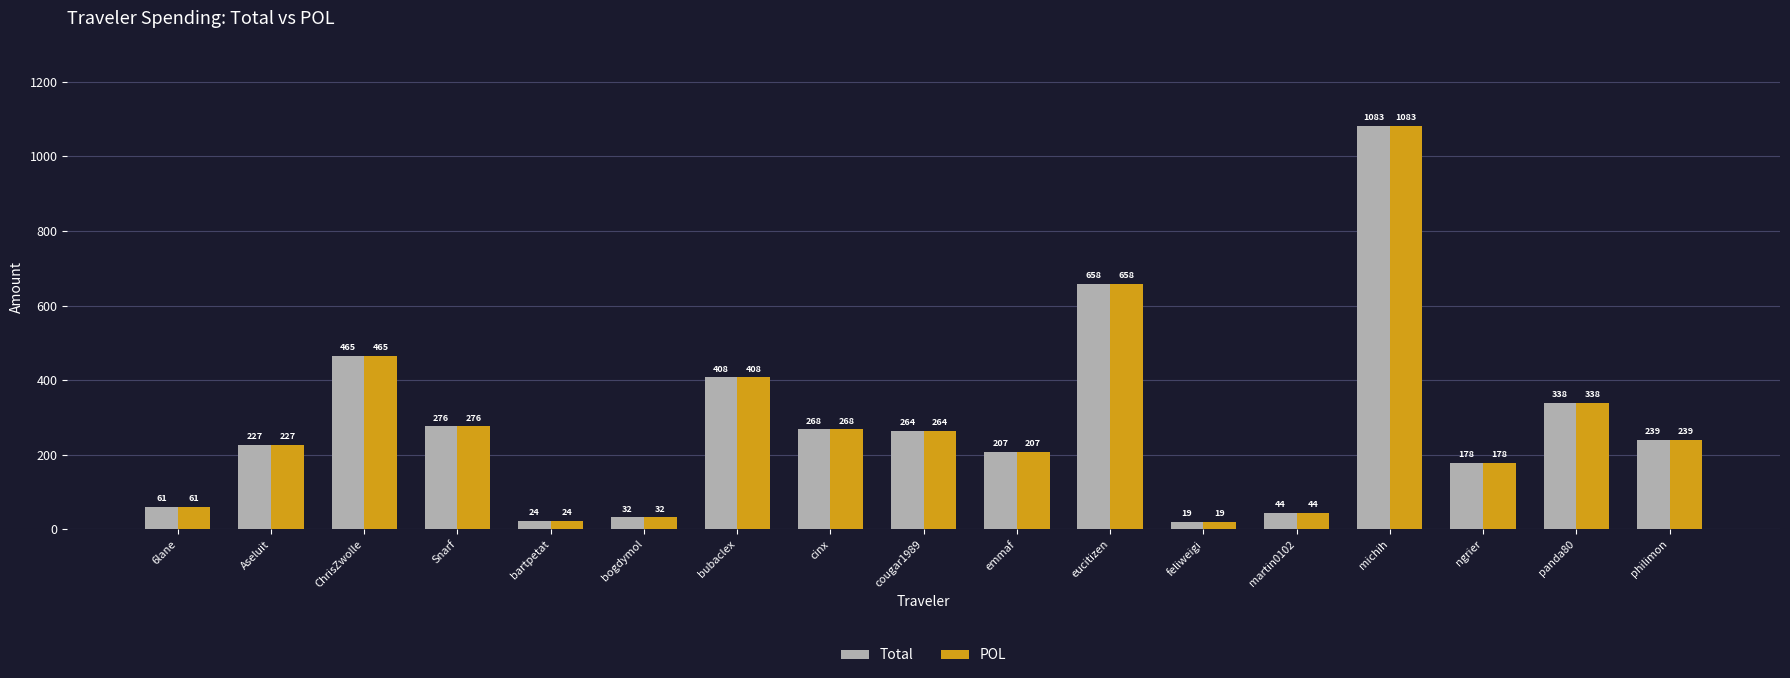

Does the chart contain any negative values?

No